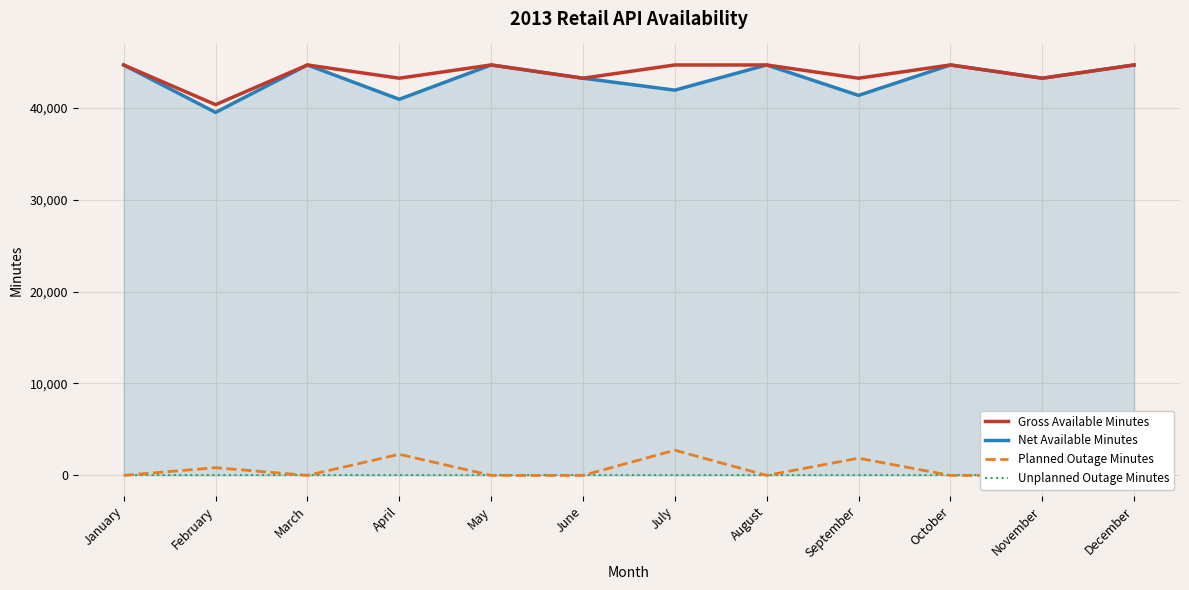

How many series are shown in this chart?

4